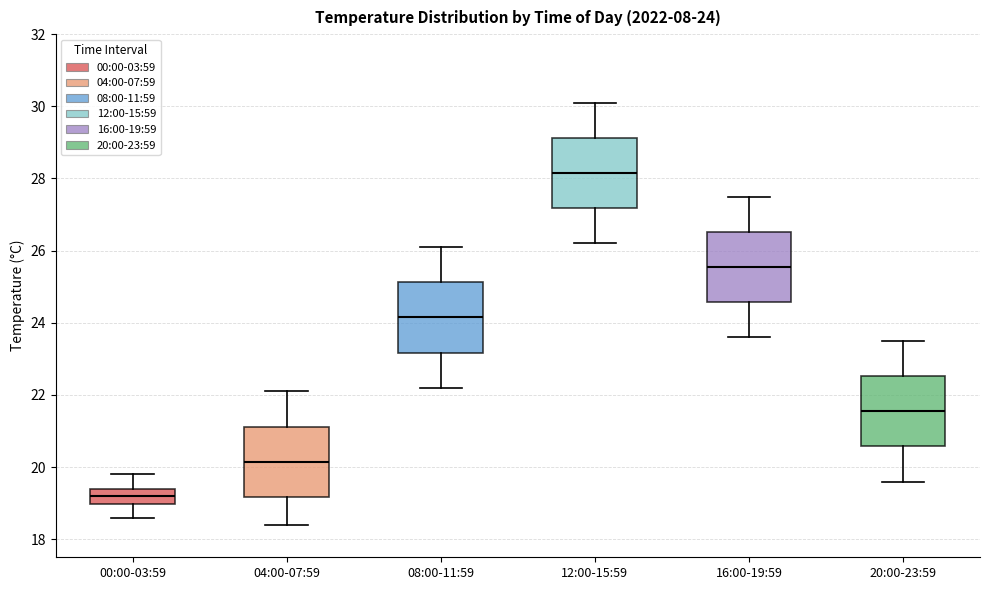

Which box's median line is the highest?

12:00-15:59